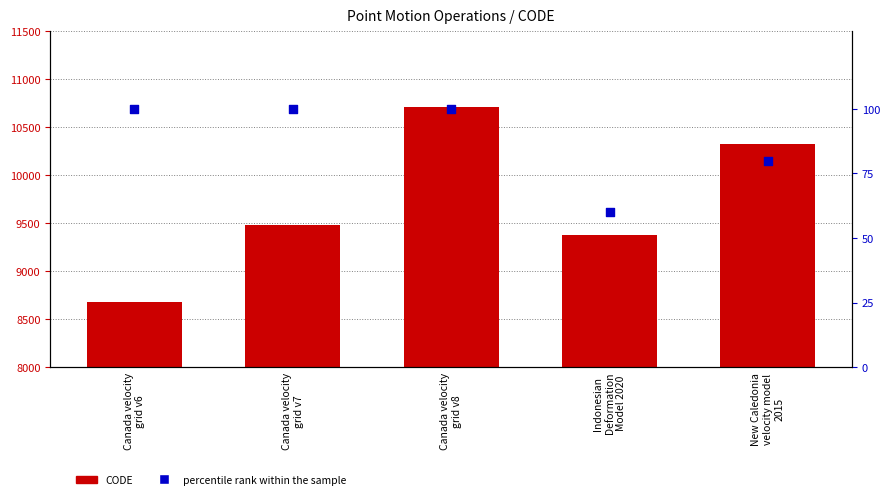

Which series has the largest Y range (max minus min)?

CODE